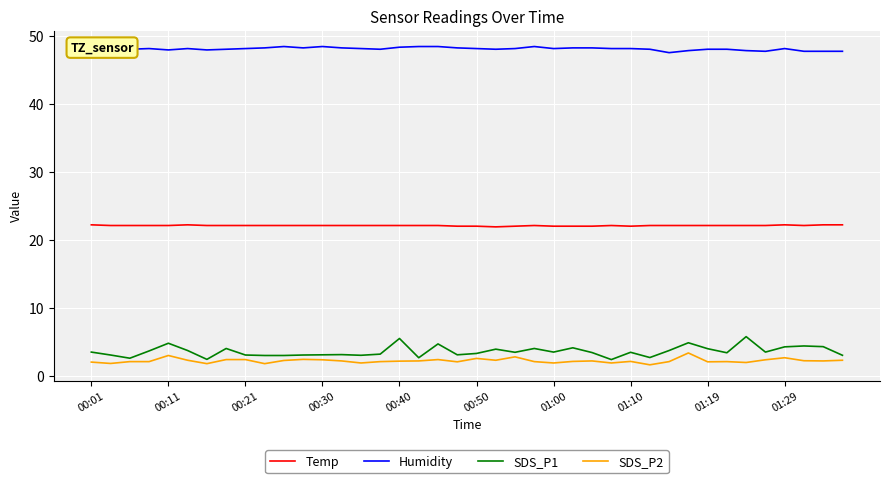

Rank the series by their maximum value, from highest to lowest.

Humidity, Temp, SDS_P1, SDS_P2